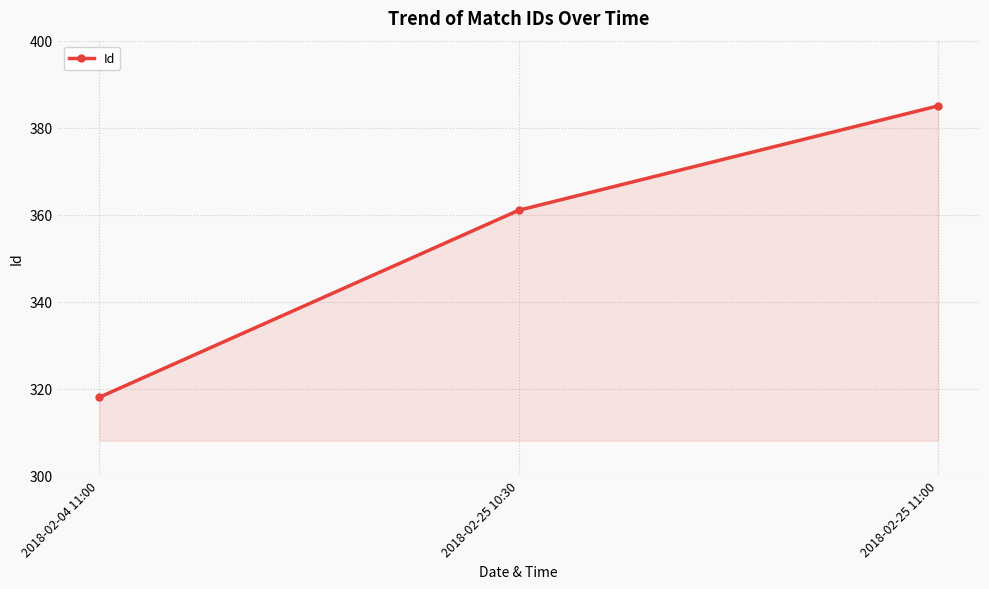

At which category does the chart reach its minimum across all series?

2018-02-04 11:00